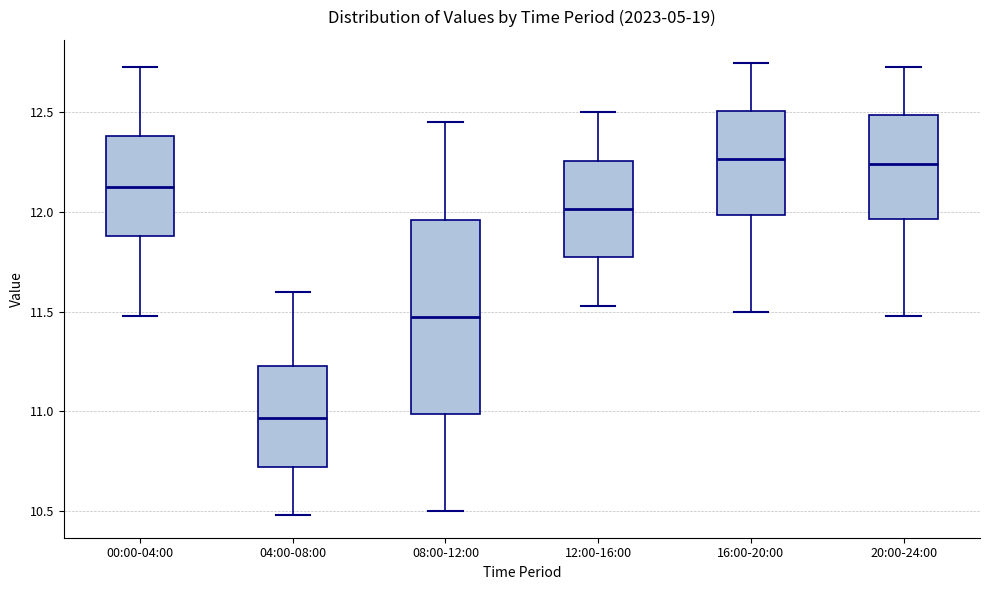

Reading left to right, read every box against the y-axis: the position of its median line, the range the box covers, and the ends of its whiskers. The values are not printed on the chart, so give them approximately, as read against the axis.

00:00-04:00: median 12.15, box 11.90 to 12.40, whiskers 11.50 to 12.75
04:00-08:00: median 10.95, box 10.70 to 11.25, whiskers 10.50 to 11.60
08:00-12:00: median 11.50, box 11.00 to 11.95, whiskers 10.50 to 12.45
12:00-16:00: median 12.00, box 11.75 to 12.25, whiskers 11.55 to 12.50
16:00-20:00: median 12.25, box 12.00 to 12.50, whiskers 11.50 to 12.75
20:00-24:00: median 12.25, box 11.95 to 12.50, whiskers 11.50 to 12.75